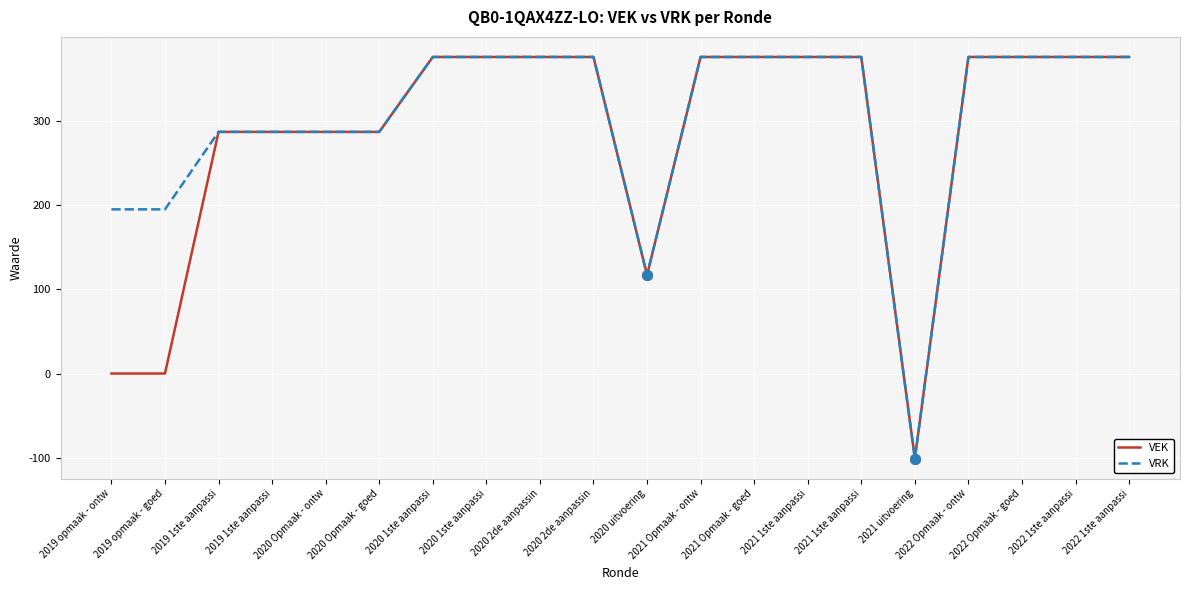

Reading left to right, what are all the values shown in this chart?

VEK: 2019 opmaak - ontw=0	2019 opmaak - goed=0	2019 1ste aanpassi=287	2019 1ste aanpassi=287	2020 Opmaak - ontw=287	2020 Opmaak - goed=287	2020 1ste aanpassi=376	2020 1ste aanpassi=376	2020 2de aanpassin=376	2020 2de aanpassin=376	2020 uitvoering=117	2021 Opmaak - ontw=376	2021 Opmaak - goed=376	2021 1ste aanpassi=376	2021 1ste aanpassi=376	2021 uitvoering=-101	2022 Opmaak - ontw=376	2022 Opmaak - goed=376	2022 1ste aanpassi=376	2022 1ste aanpassi=376
VRK: 2019 opmaak - ontw=195	2019 opmaak - goed=195	2019 1ste aanpassi=287	2019 1ste aanpassi=287	2020 Opmaak - ontw=287	2020 Opmaak - goed=287	2020 1ste aanpassi=376	2020 1ste aanpassi=376	2020 2de aanpassin=376	2020 2de aanpassin=376	2020 uitvoering=117	2021 Opmaak - ontw=376	2021 Opmaak - goed=376	2021 1ste aanpassi=376	2021 1ste aanpassi=376	2021 uitvoering=-101	2022 Opmaak - ontw=376	2022 Opmaak - goed=376	2022 1ste aanpassi=376	2022 1ste aanpassi=376